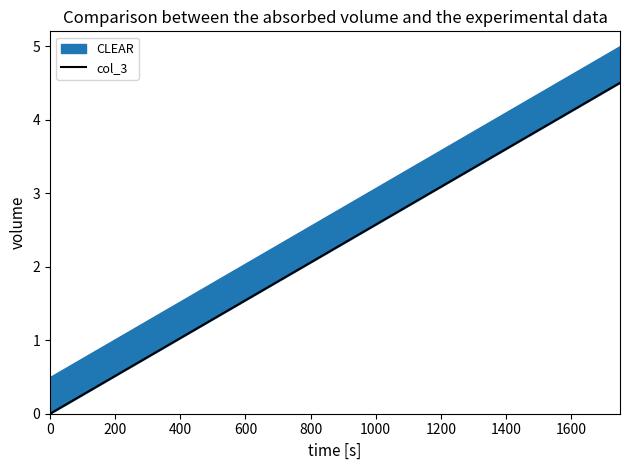

How many lines are shown in the chart?

1